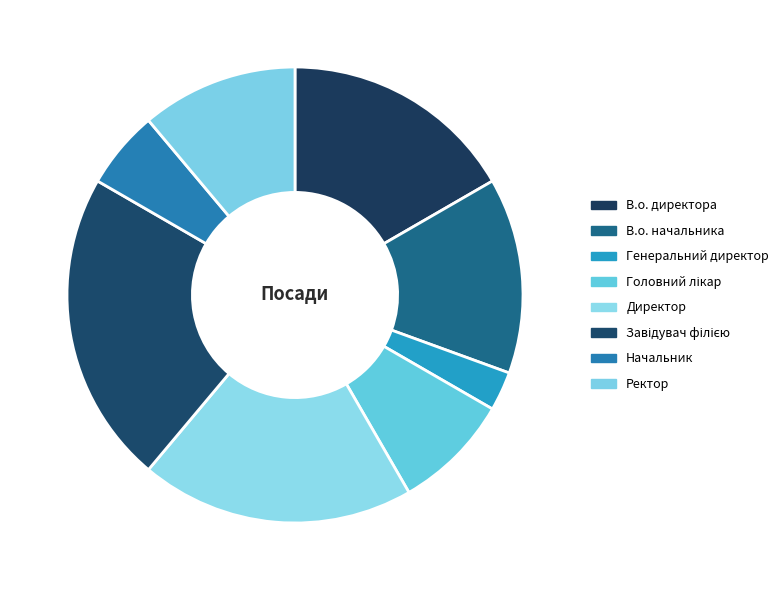

Count the number of slices in the pie.

8